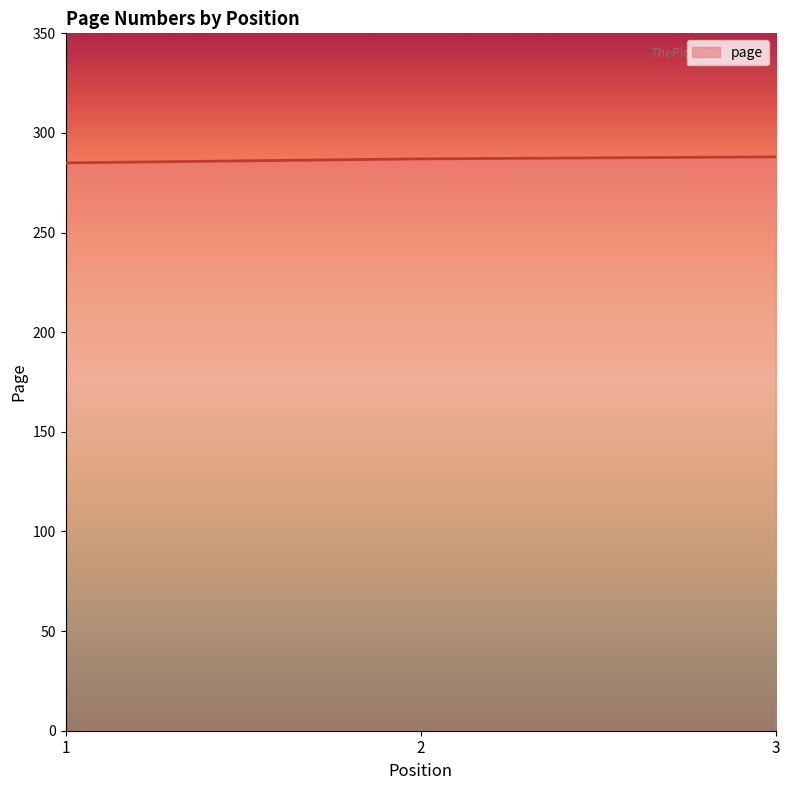

What is the maximum value shown in the chart?

288